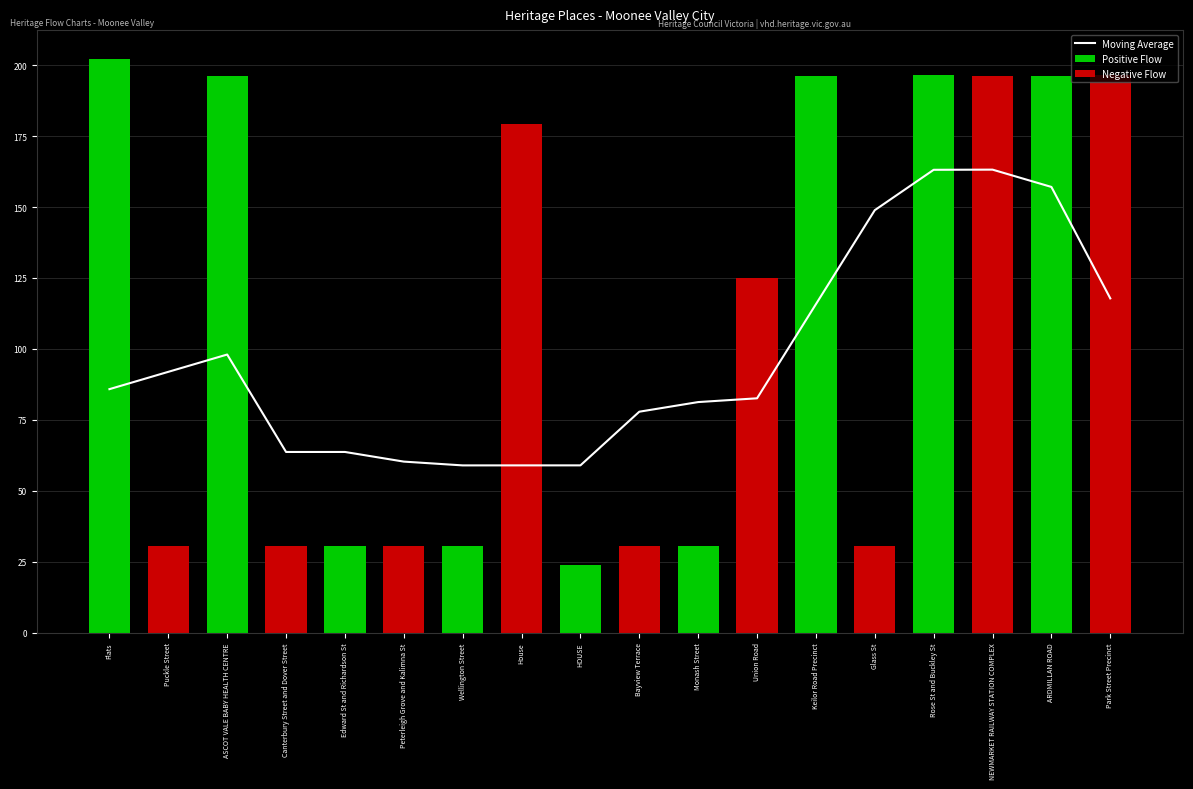

What is the smallest value displayed?

58.9